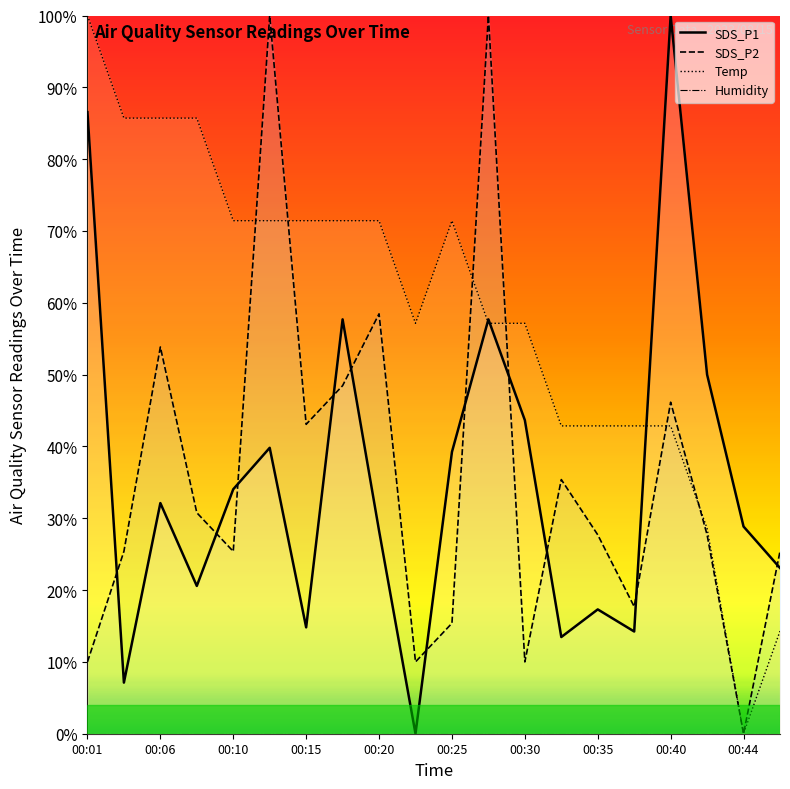

How many data points in SDS_P1 are above 32?

10